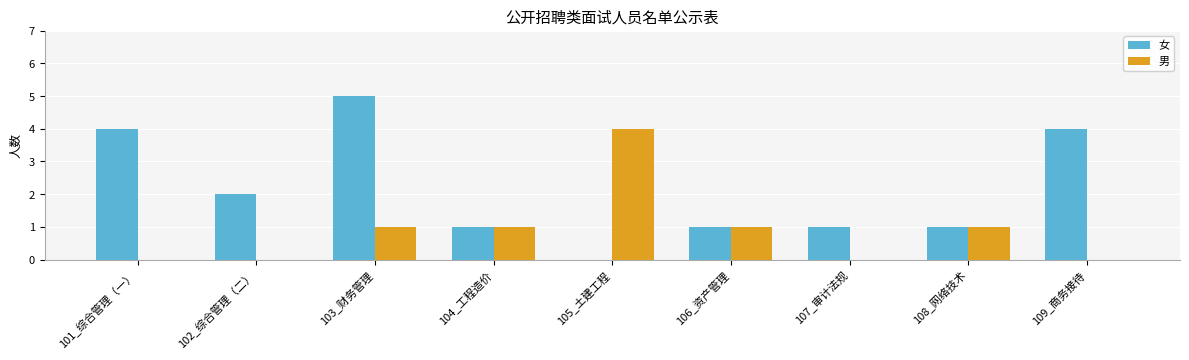

How many 女 values are between 1 and 4?

7